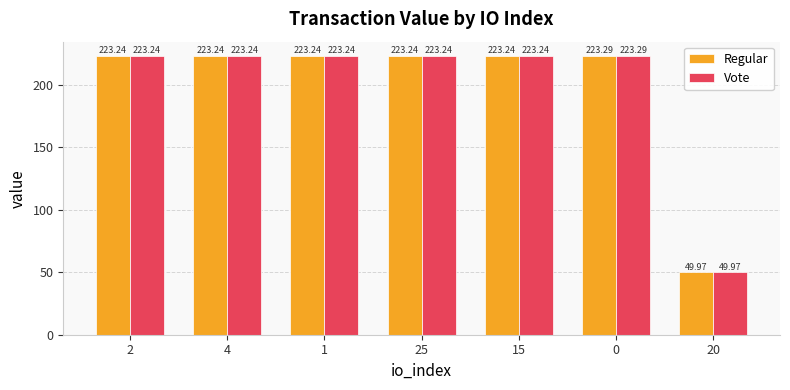

Reading right to left, list all the values displayed in this chart.

Regular: 20=50.0	0=223.3	15=223.2	25=223.2	1=223.2	4=223.2	2=223.2
Vote: 20=50.0	0=223.3	15=223.2	25=223.2	1=223.2	4=223.2	2=223.2